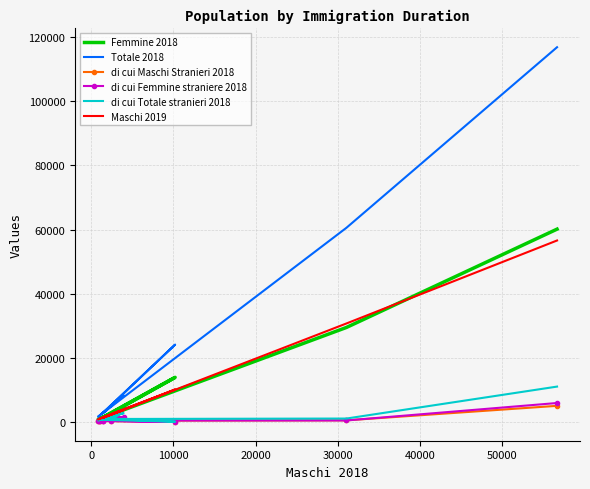

How many lines are shown in the chart?

6